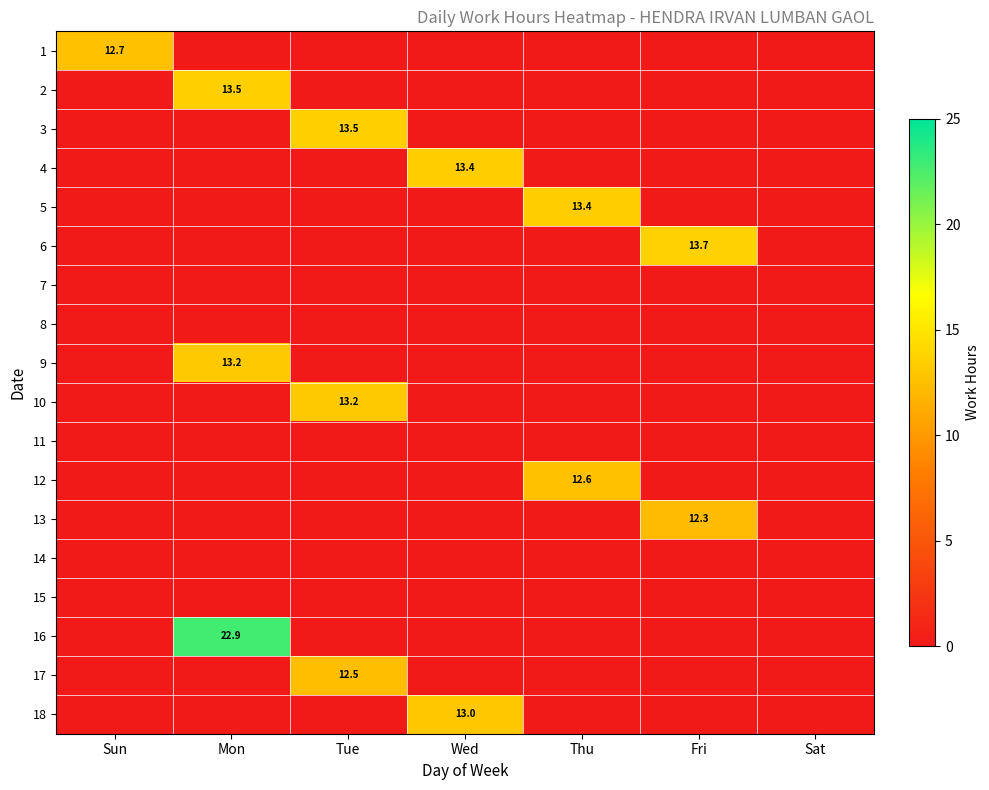

How many categories are shown in the chart?

7